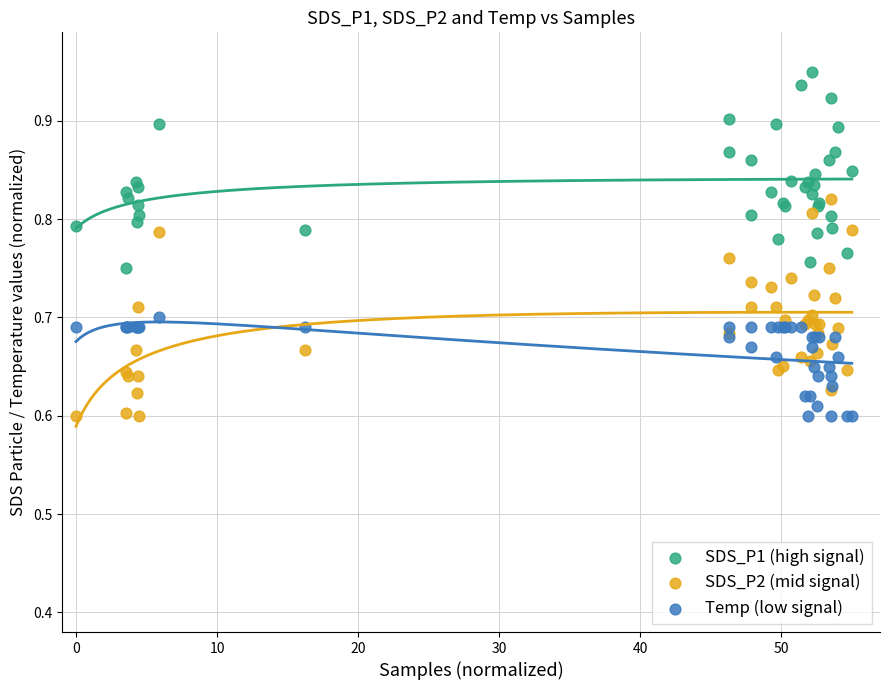

Which series contains the highest Y value?

SDS_P1 (high signal)